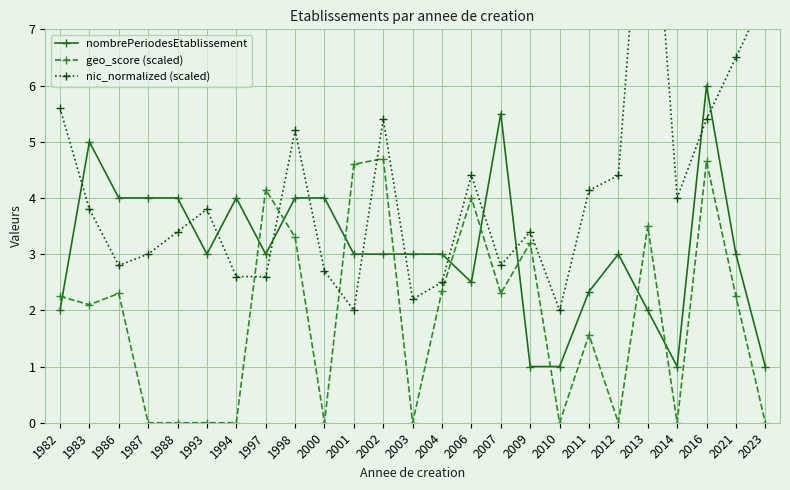

List the series in order of their peak value, lowest first.

geo_score (scaled), nombrePeriodesEtablissement, nic_normalized (scaled)